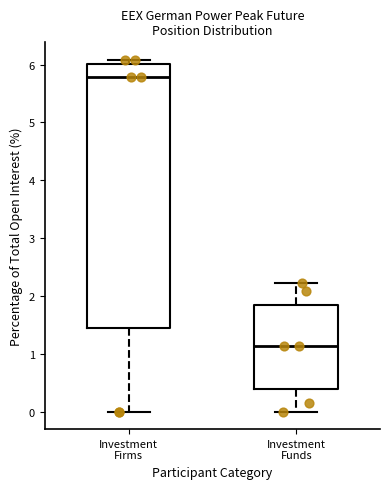

Comparing the boxes themselves (not the whiskers), which one is the tallest?

Investment Firms